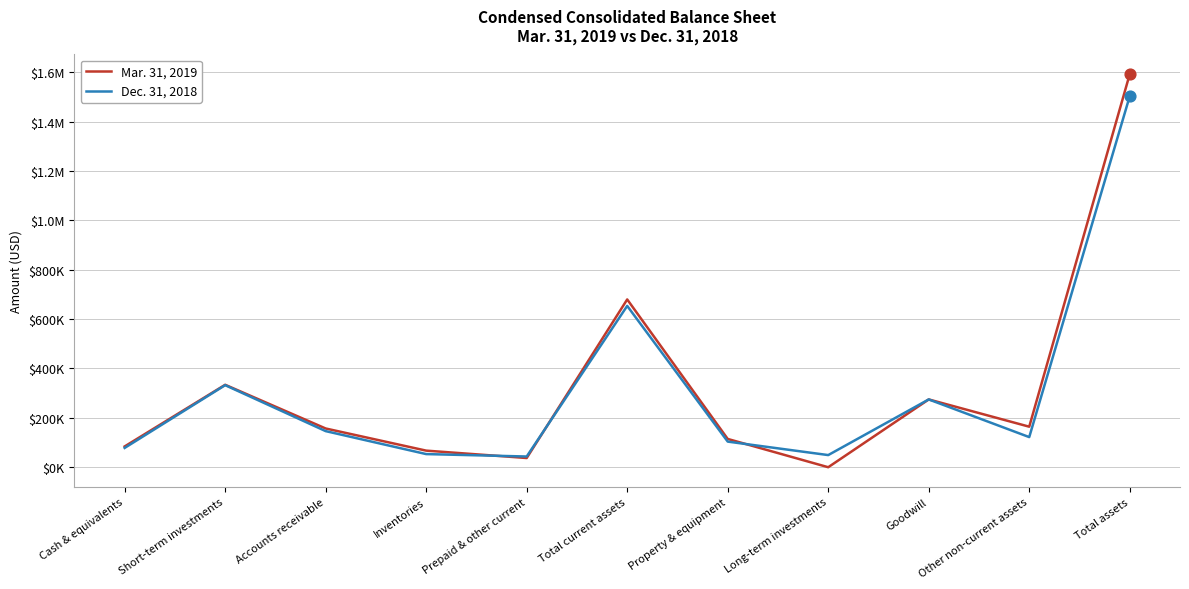

Which series has the largest total across all categories?

Mar. 31, 2019